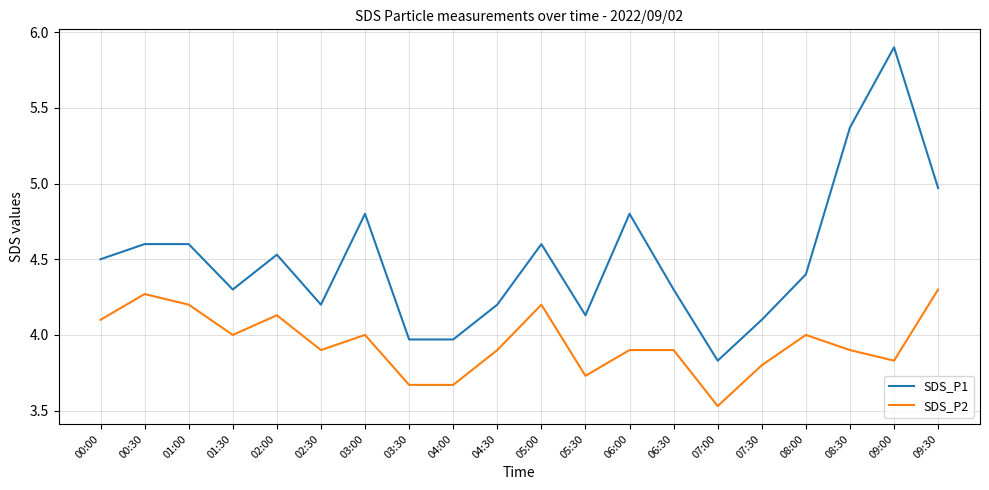

What position from the right is 01:00?

18